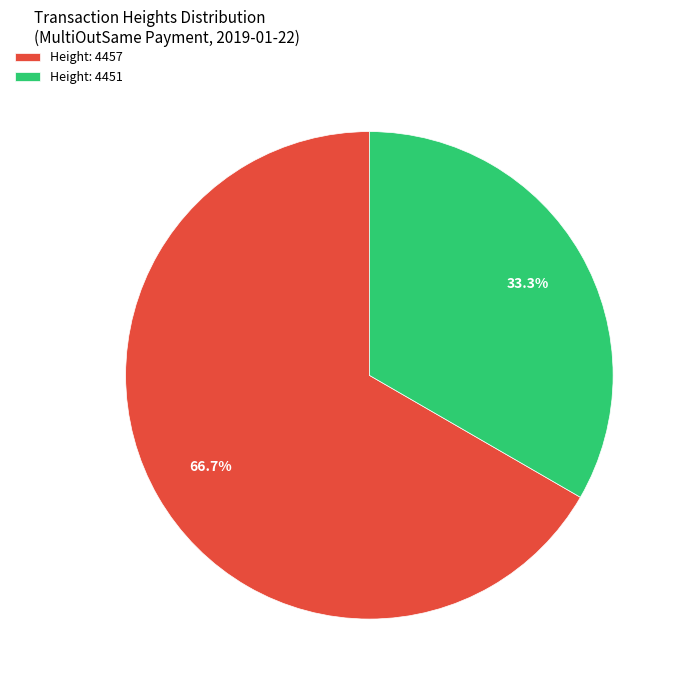

Count the number of slices in the pie.

2